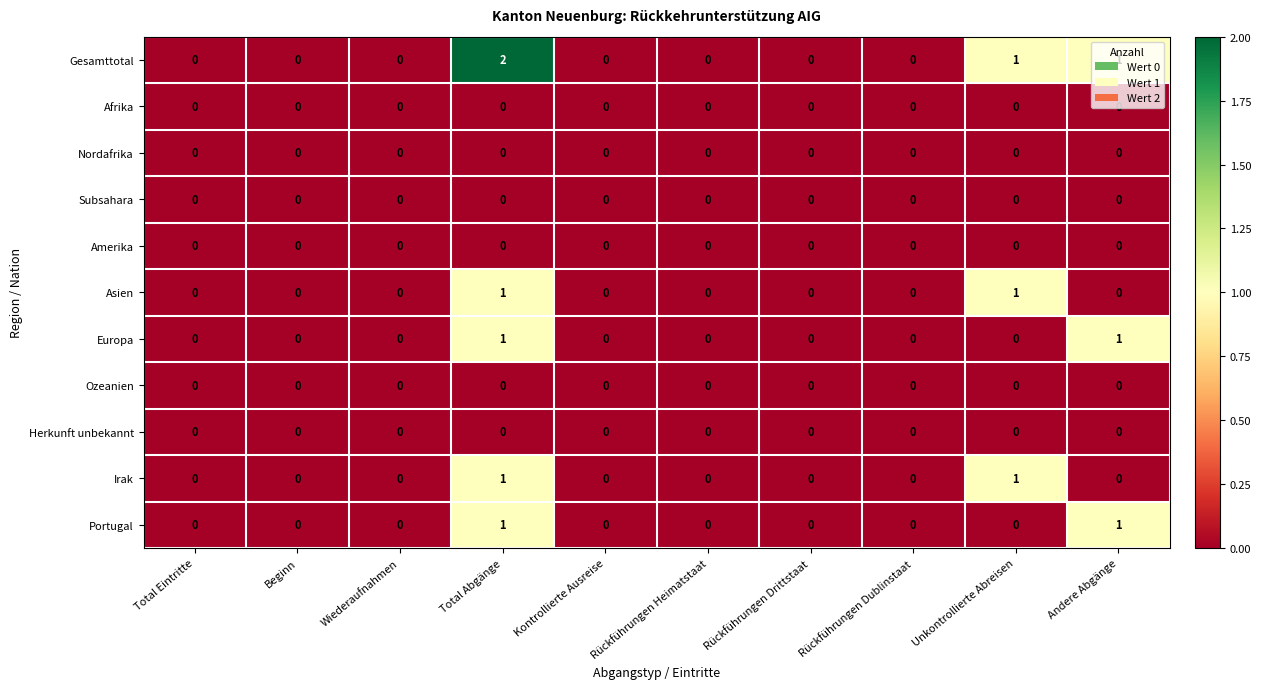

Which label corresponds to the largest value in the chart?

Total Abgänge